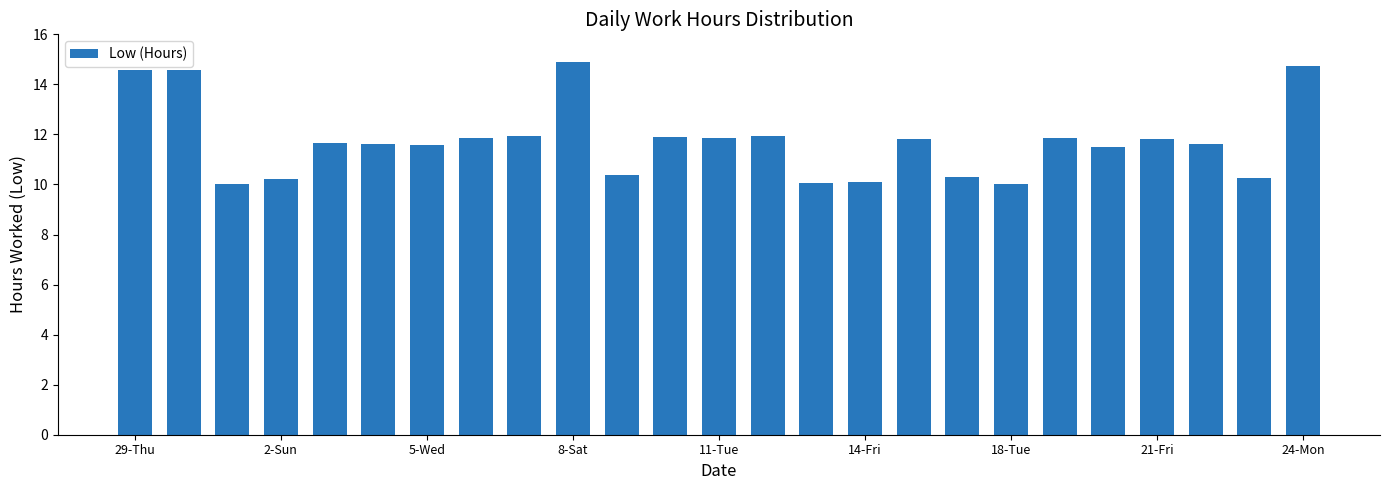

What is the value of the 5th bar from the left?

11.6